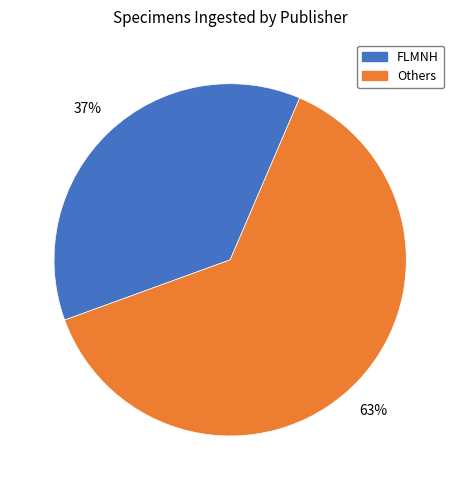

To the nearest percent, what percentage of the pie is FLMNH?

37%